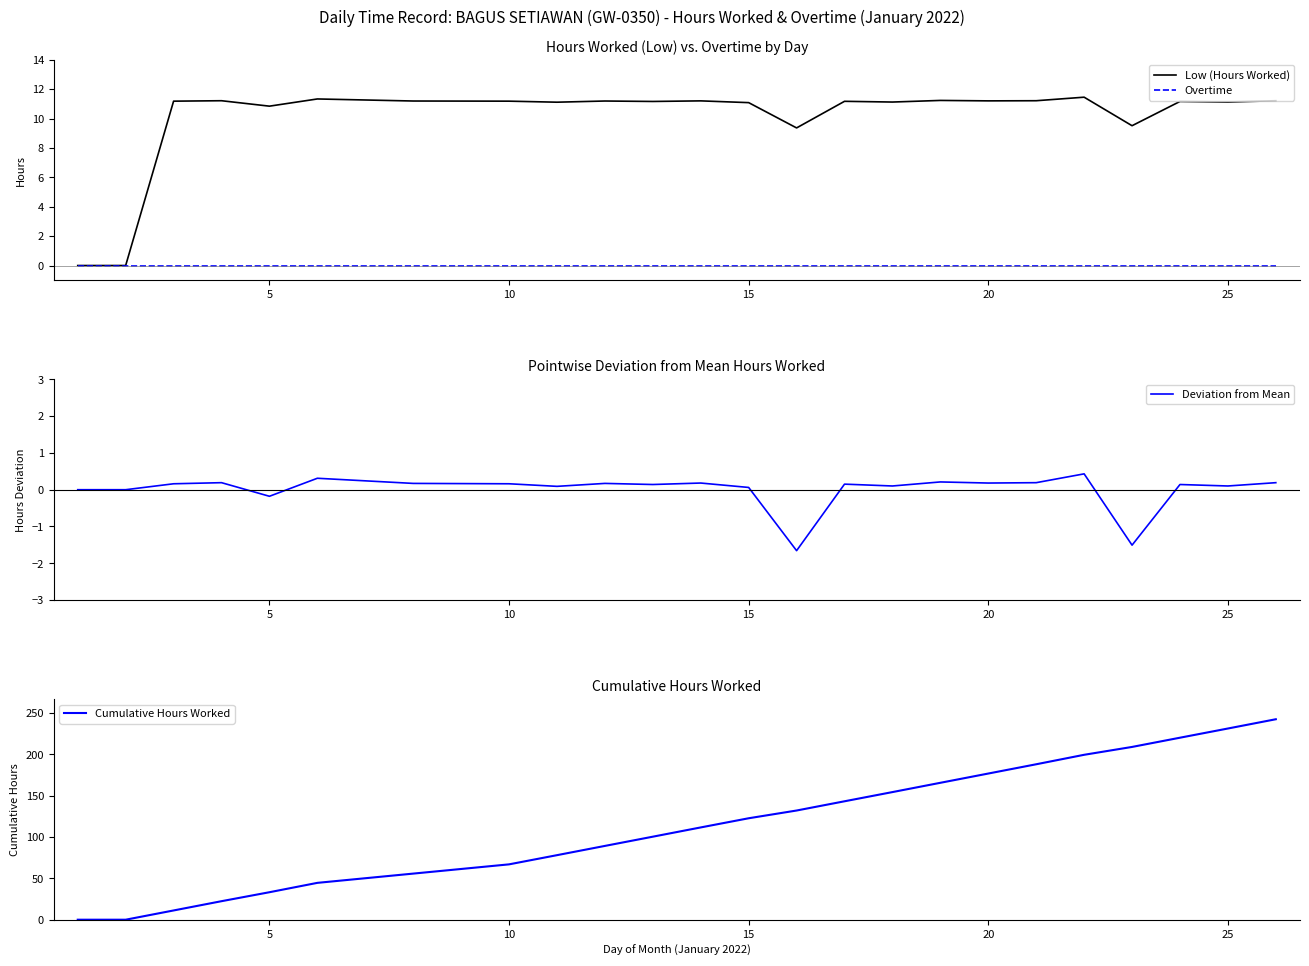

Reading right to left, what are all the values shown in this chart?

Low (Hours Worked): 11.2	11.1	11.2	9.5	11.4	11.2	11.2	11.2	11.1	11.2	9.4	11.1	11.2	11.2	11.2	11.1	11.2	11.2	11.3	10.8	11.2	11.2	0.0	0.0
Overtime: 0.0	0.0	0.0	0.0	0.0	0.0	0.0	0.0	0.0	0.0	0.0	0.0	0.0	0.0	0.0	0.0	0.0	0.0	0.0	0.0	0.0	0.0	0.0	0.0
Deviation from Mean: 0.2	0.1	0.1	-1.5	0.4	0.2	0.2	0.2	0.1	0.2	-1.7	0.1	0.2	0.1	0.2	0.1	0.2	0.2	0.3	-0.2	0.2	0.2	0.0	0.0
Cumulative Hours Worked: 242.4	231.2	220.1	208.9	199.4	188.0	176.7	165.5	154.3	143.2	132.0	122.7	111.6	100.4	89.2	78.0	66.9	55.8	44.6	33.2	22.4	11.2	0.0	0.0